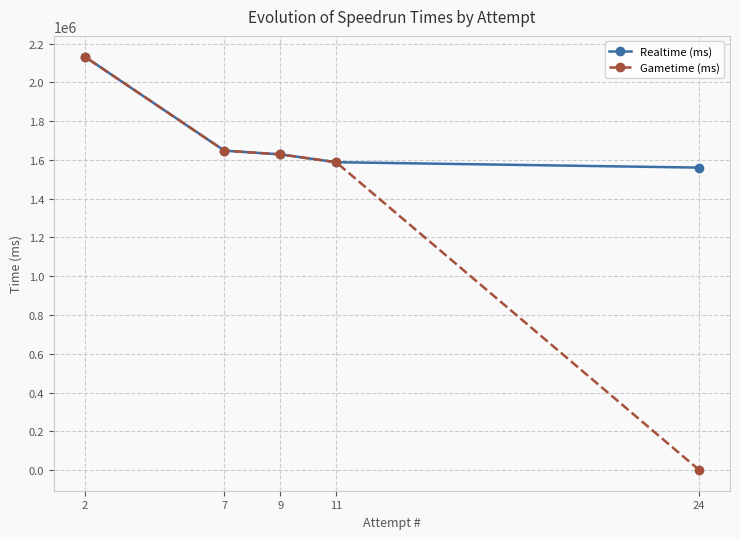

At how many categories does at least one series exceed 1523562?

5